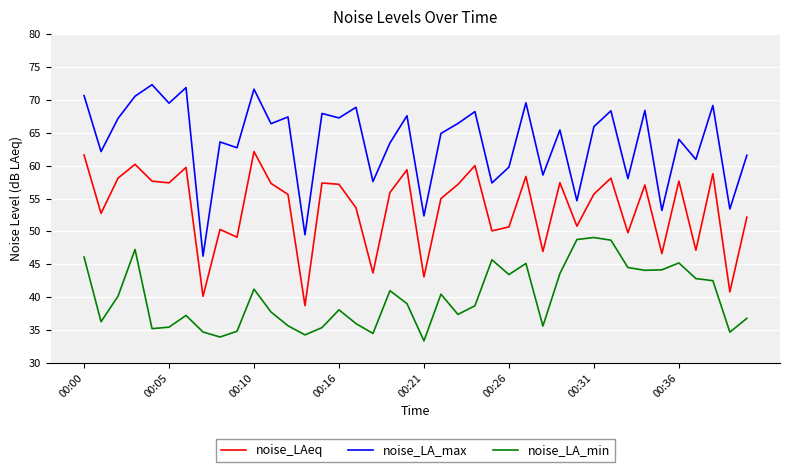

True or false: noise_LA_max and noise_LA_min cross at least once.

False